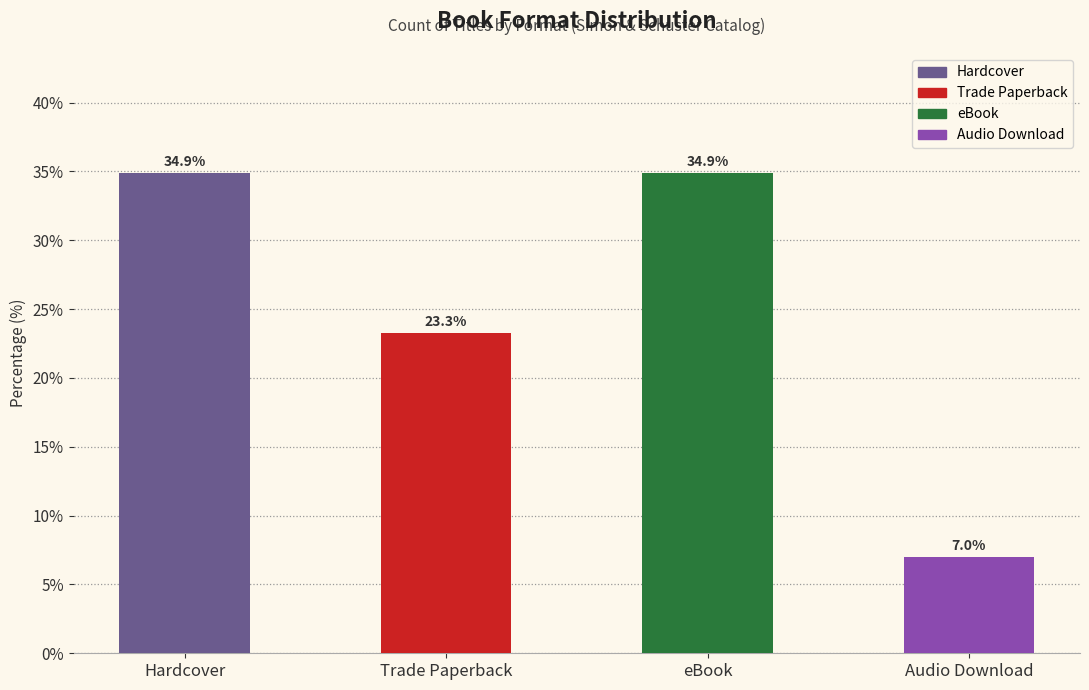

Are the bars horizontal?

No